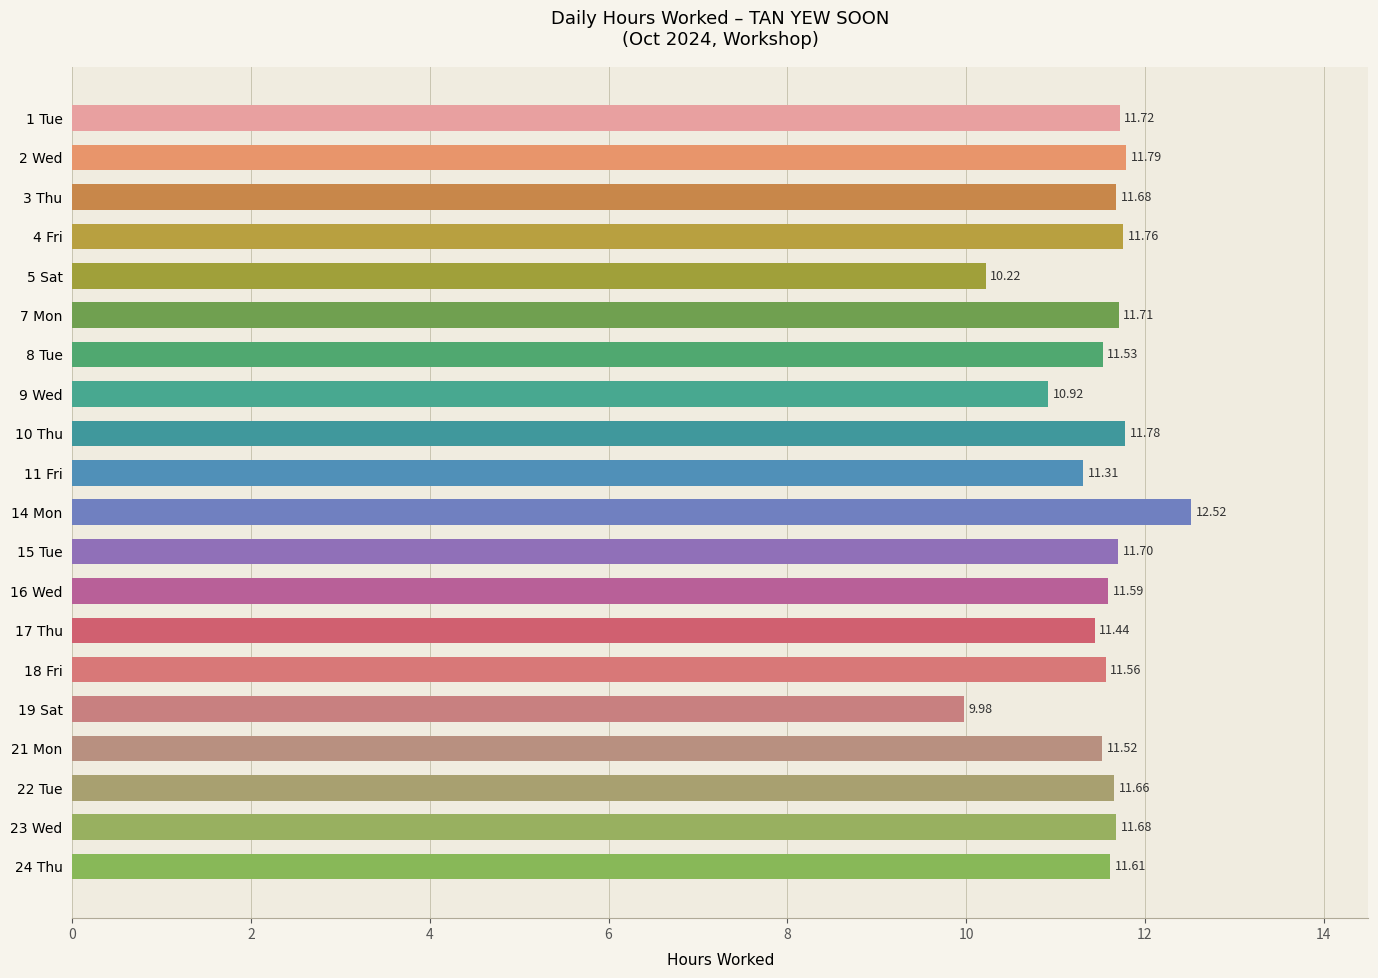

What is the greatest value displayed?

12.5